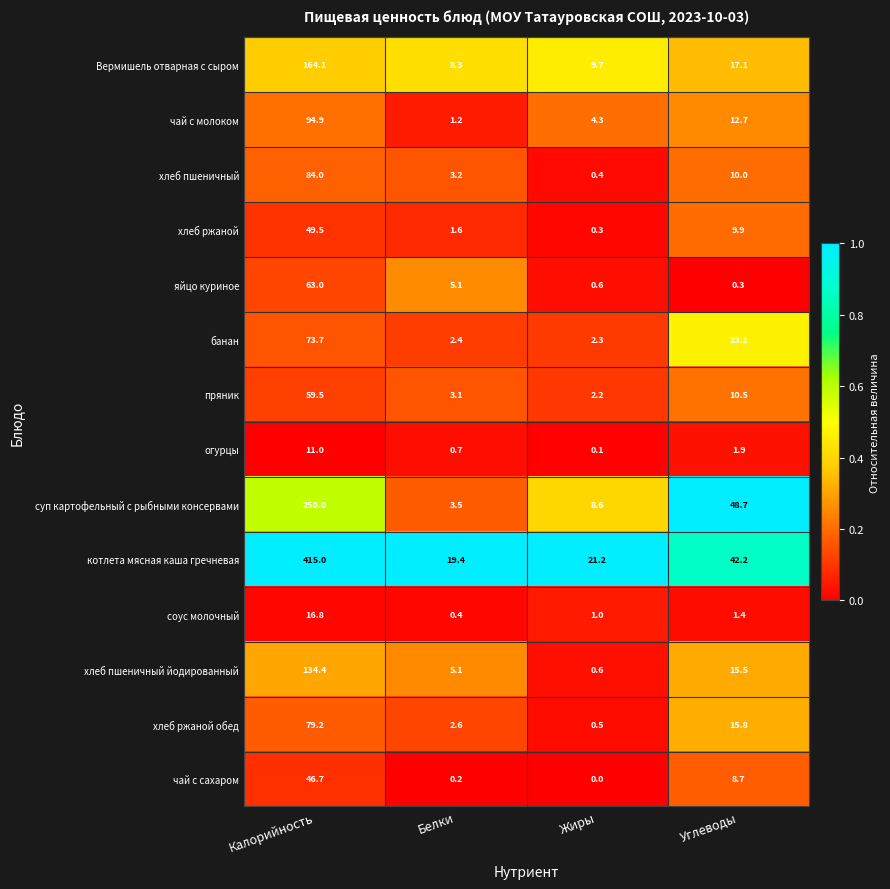

The value of пряник at Белки is 1.3. True or false?

False